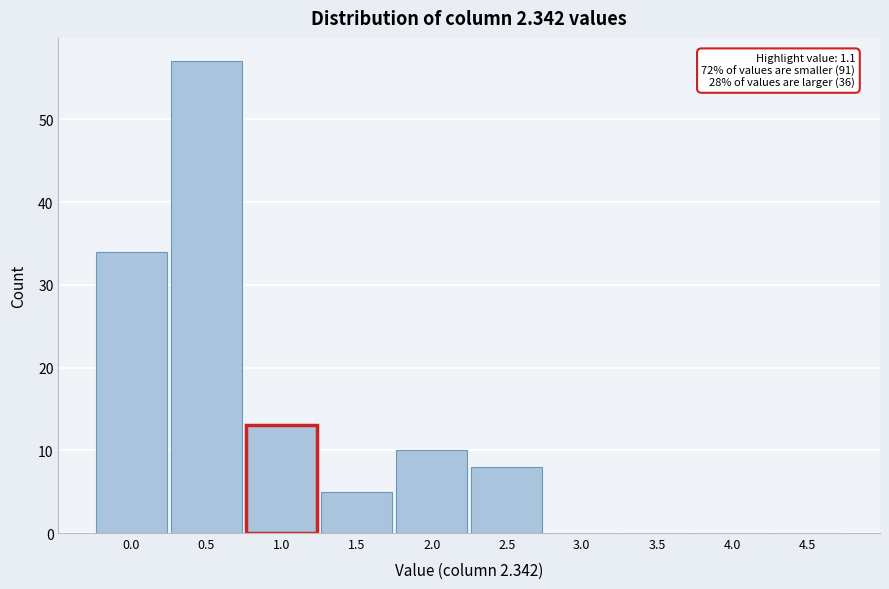

Reading left to right, what are all the values shown in this chart?

0.0=34	0.5=57	1.0=13	1.5=5	2.0=10	2.5=8	3.0=0	3.5=0	4.0=0	4.5=0